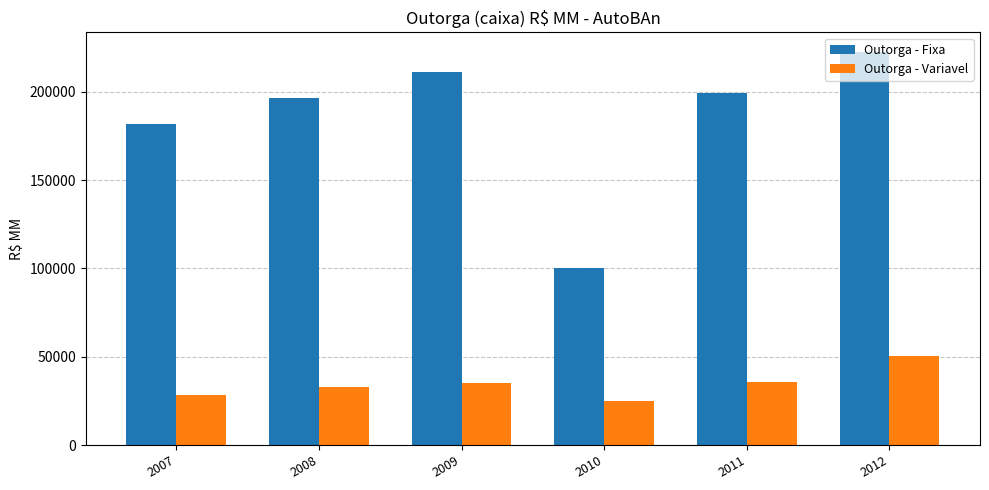

What is the approximate value of Outorga - Fixa at 2009?

211002.0